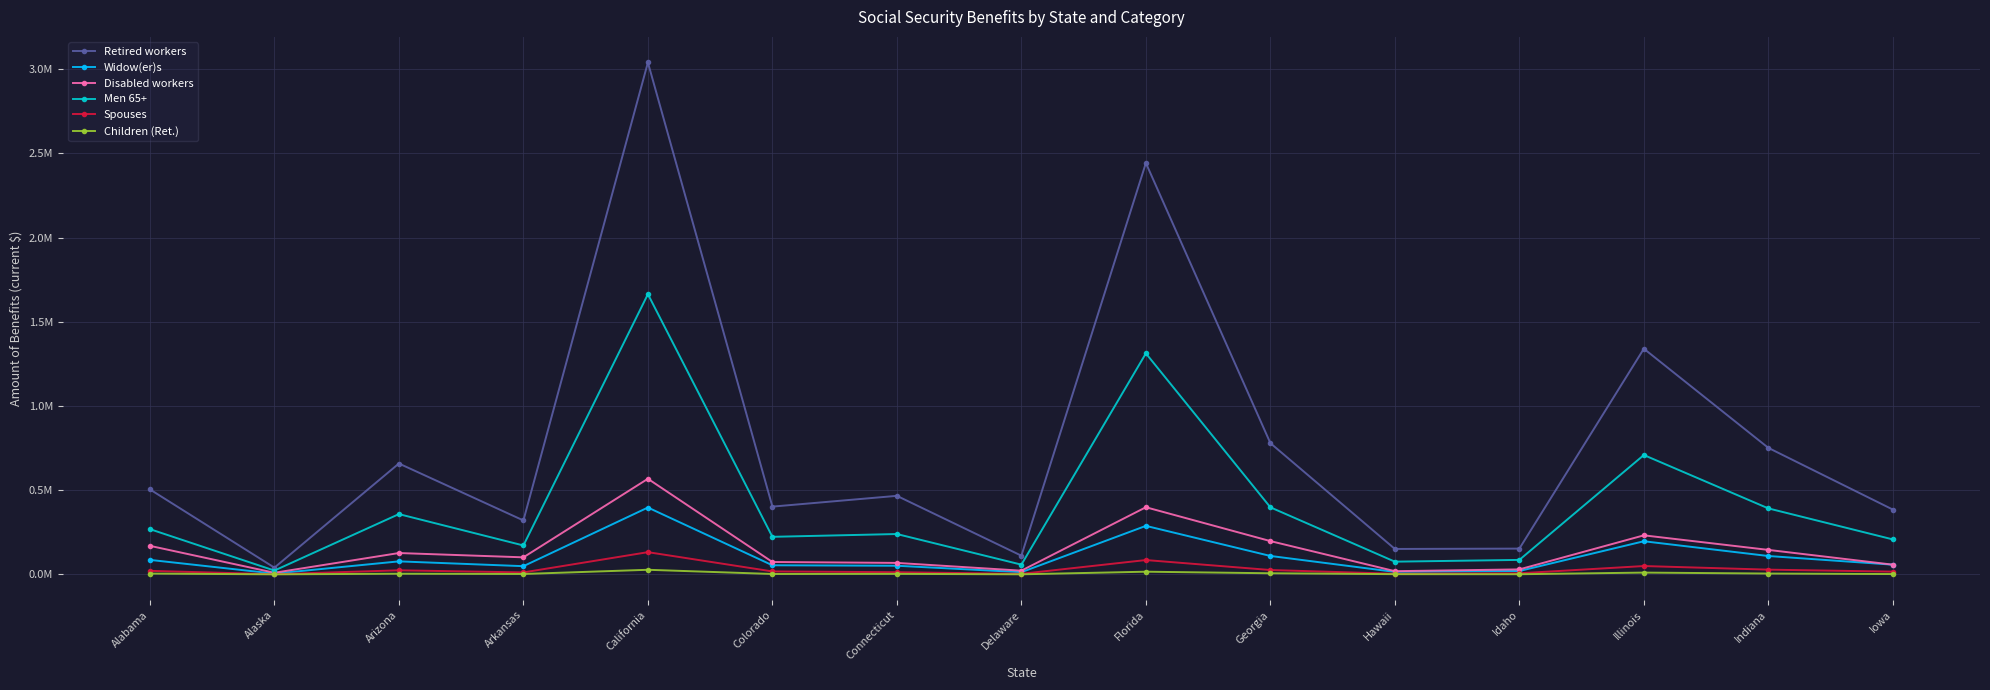

What is the value of the Disabled workers point at the 7th from the left?

68444